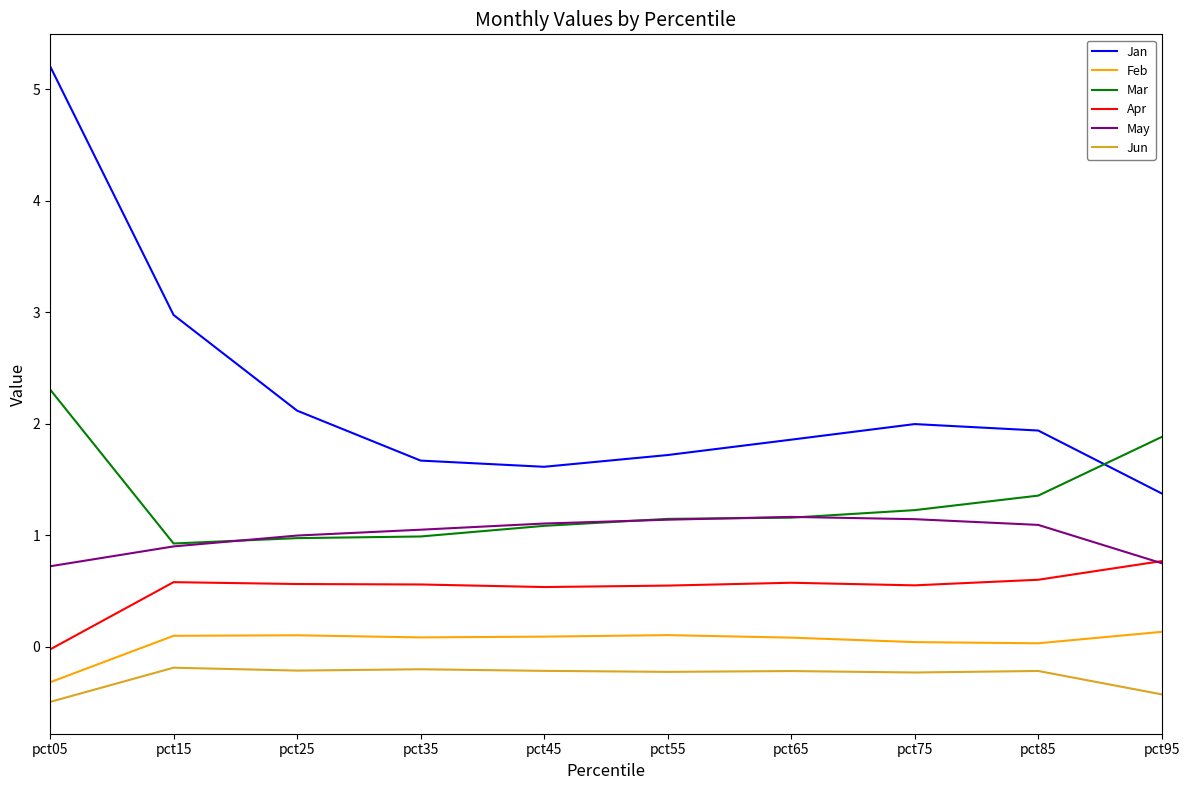

What is the sum of the Apr values at pct85 and pct95?

1.4